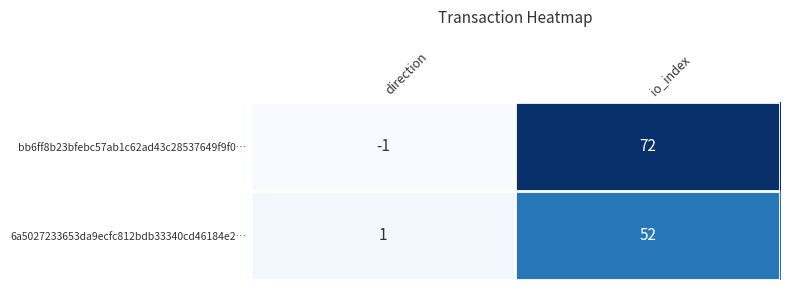

How many categories are shown in the chart?

2